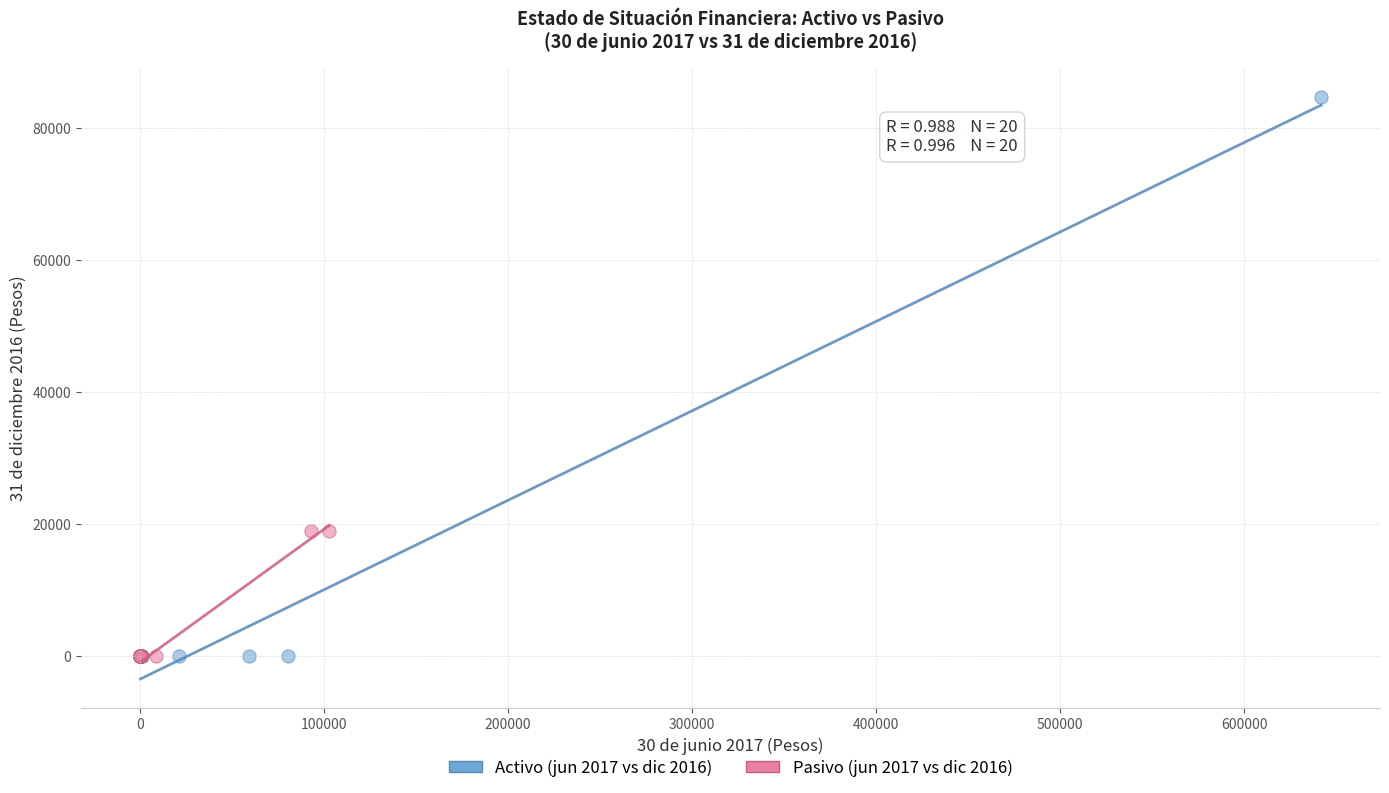

Which series reaches the maximum Y coordinate?

Activo (jun 2017 vs dic 2016)